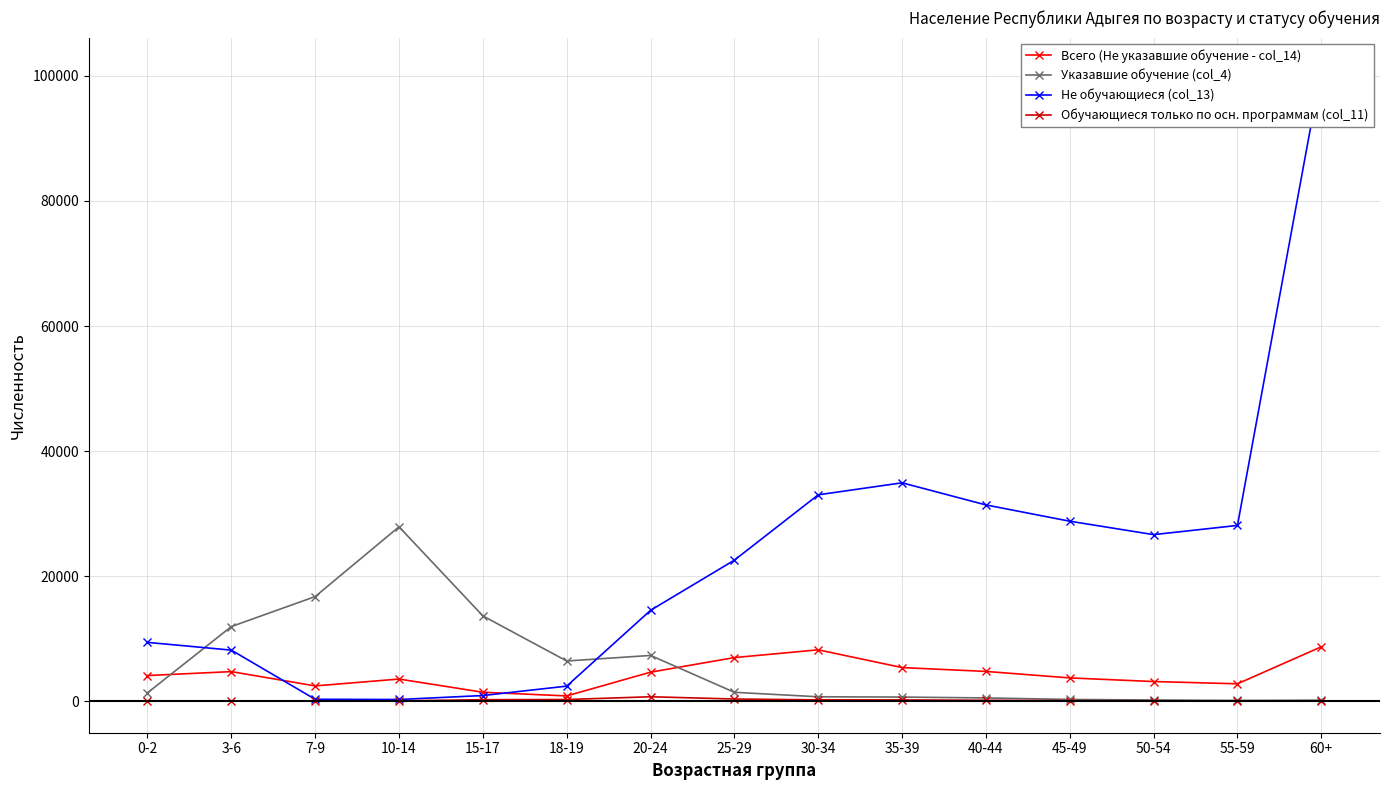

After their last crossing, which series has the higher values: Не обучающиеся (col_13) or Всего (Не указавшие обучение - col_14)?

Не обучающиеся (col_13)